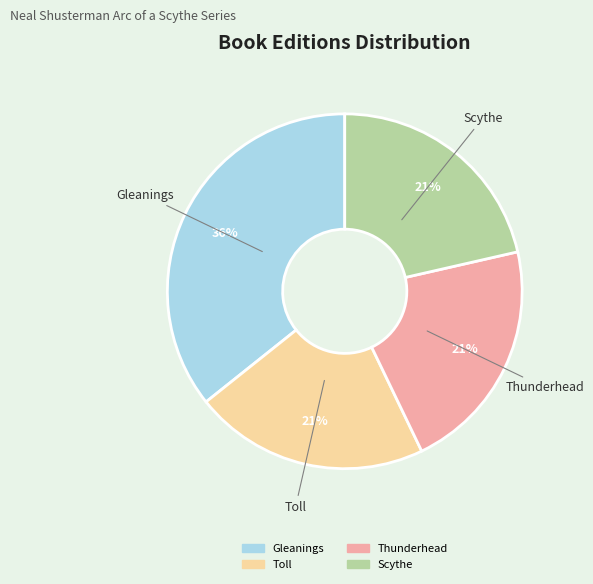

To the nearest percent, what portion does Scythe represent?

21%